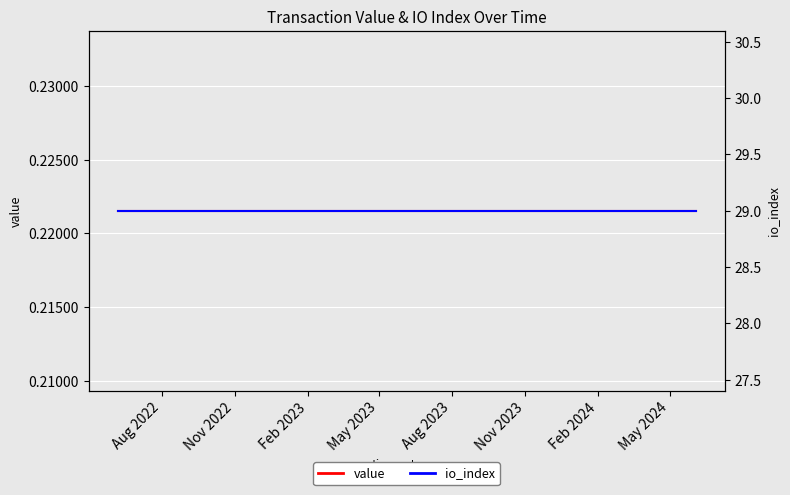

What is the label of the 25th point from the right?

Aug 2022